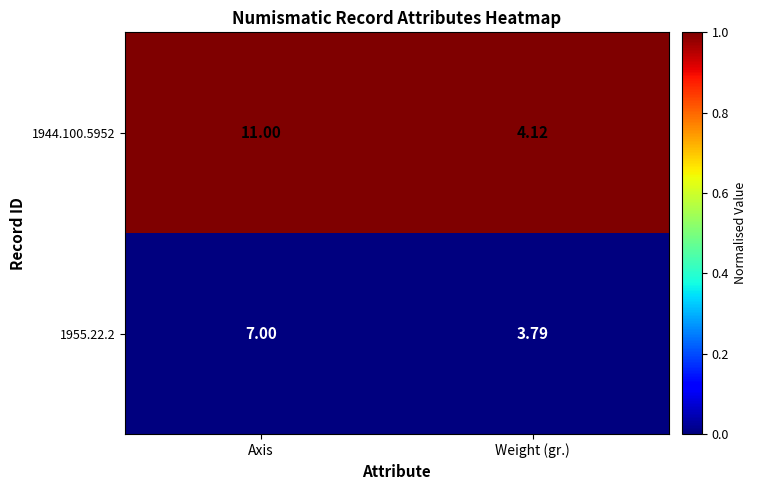

Is the value of 1944.100.5952 at Weight (gr.) greater than the value of 1955.22.2 at Axis?

No